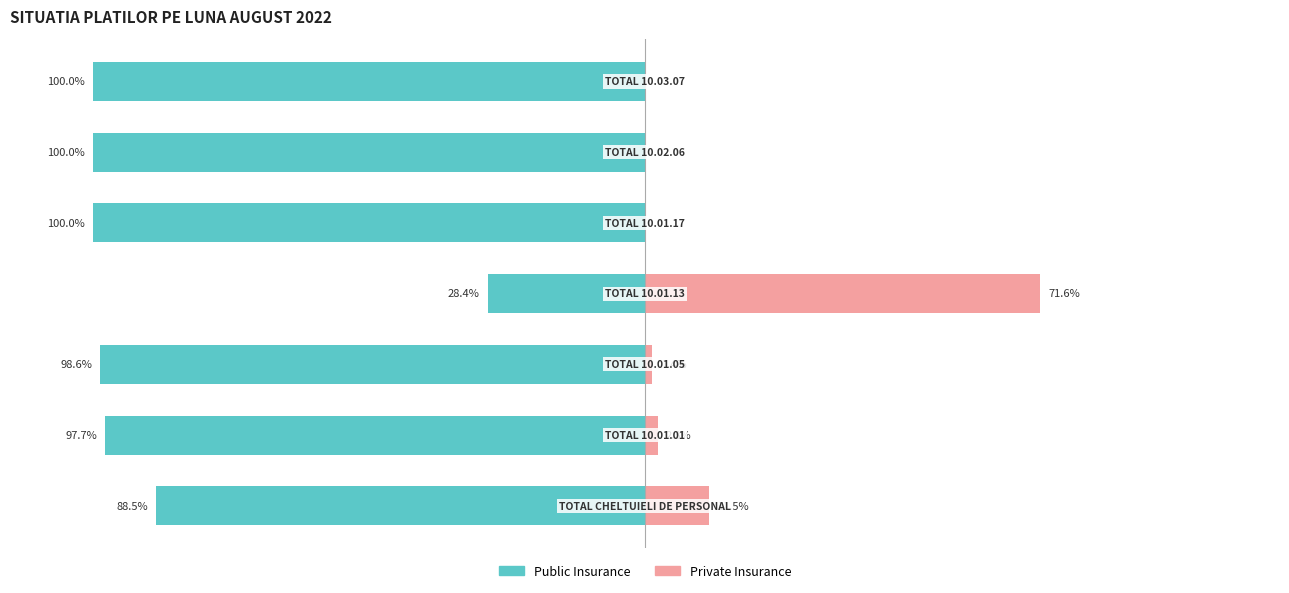

Count the number of data series in this chart.

2